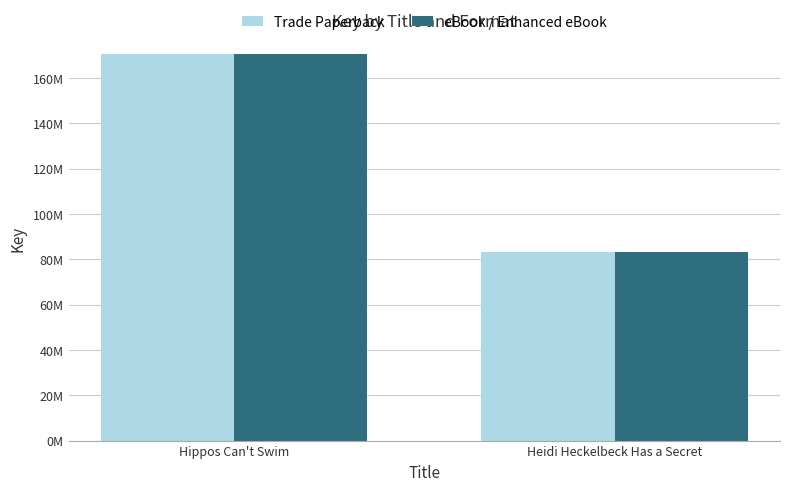

What is the difference between the Trade Paperback values at Heidi Heckelbeck Has a Secret and Hippos Can't Swim?

87159630